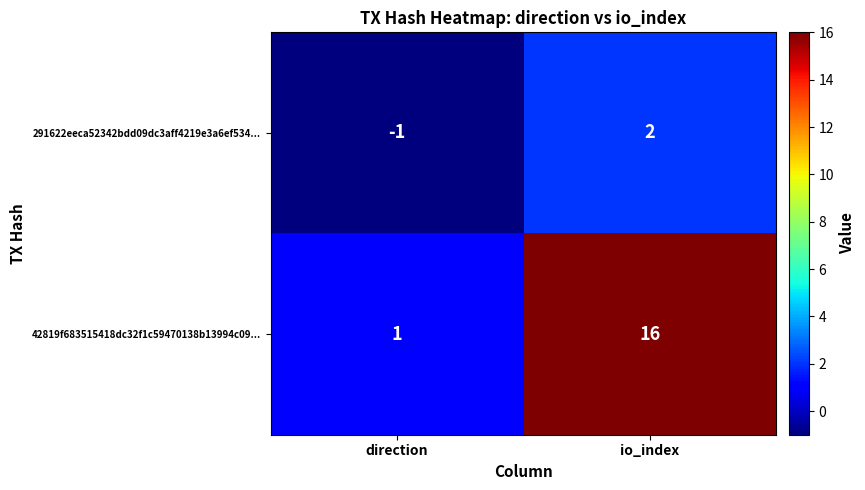

Which label corresponds to the smallest value in the chart?

direction